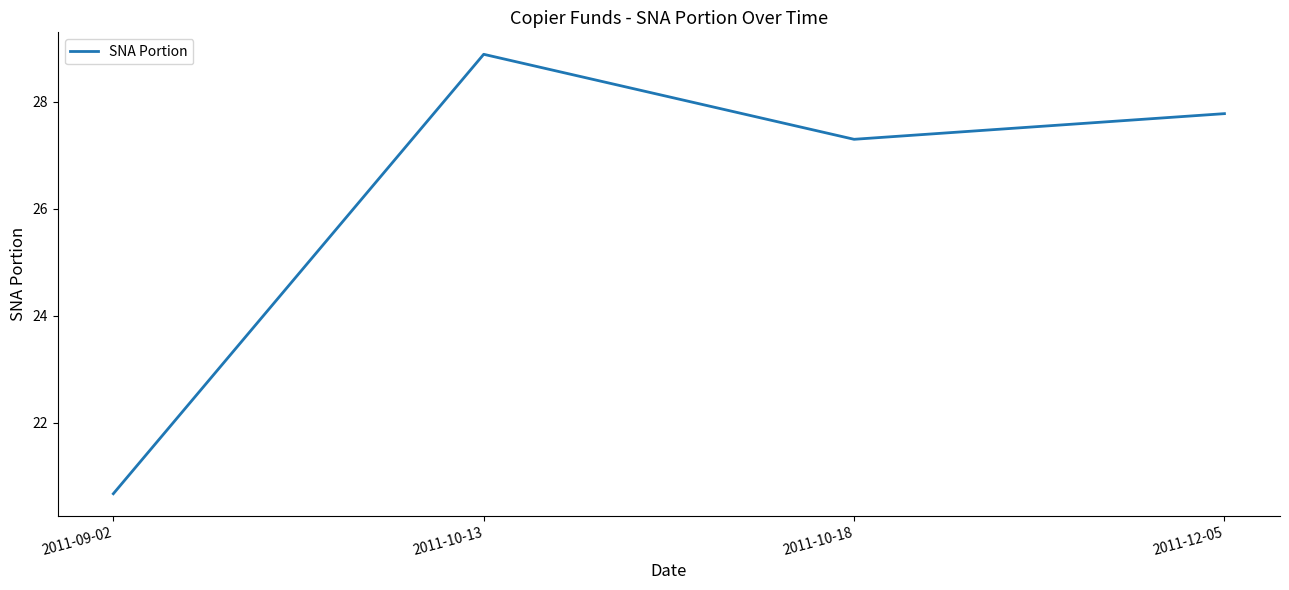

List the labels in order of value, largest first.

2011-10-13, 2011-12-05, 2011-10-18, 2011-09-02